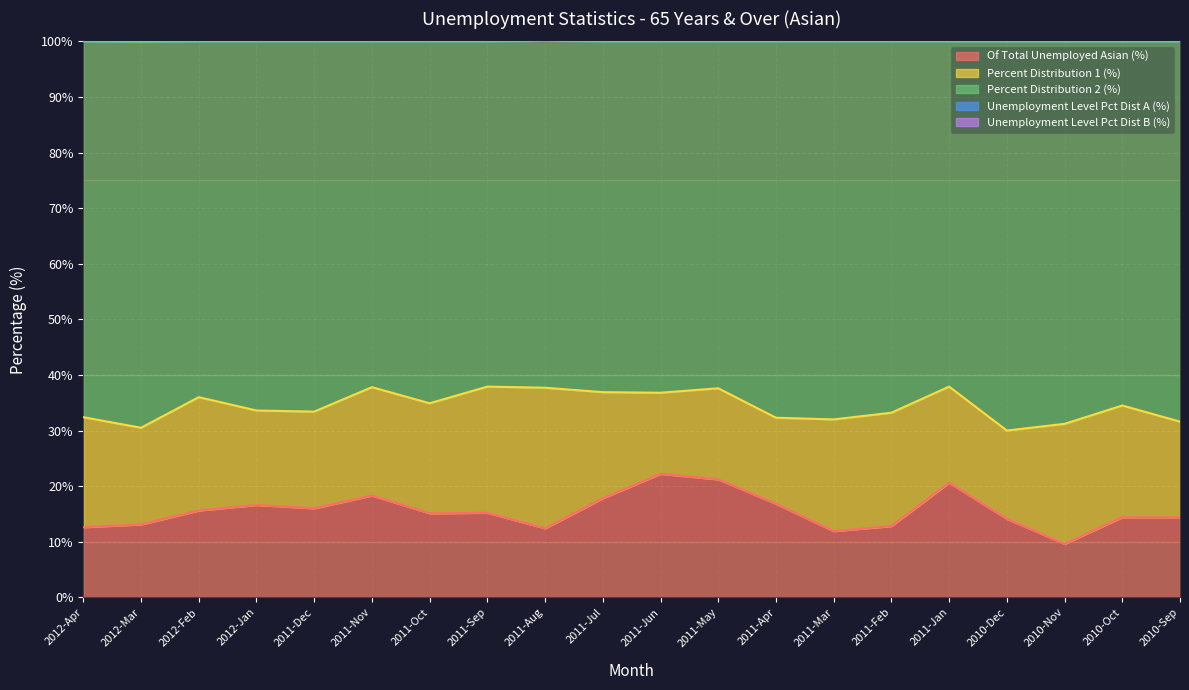

True or false: Unemployment Level Pct Dist A (%) and Of Total Unemployed Asian (%) cross at least once.

False